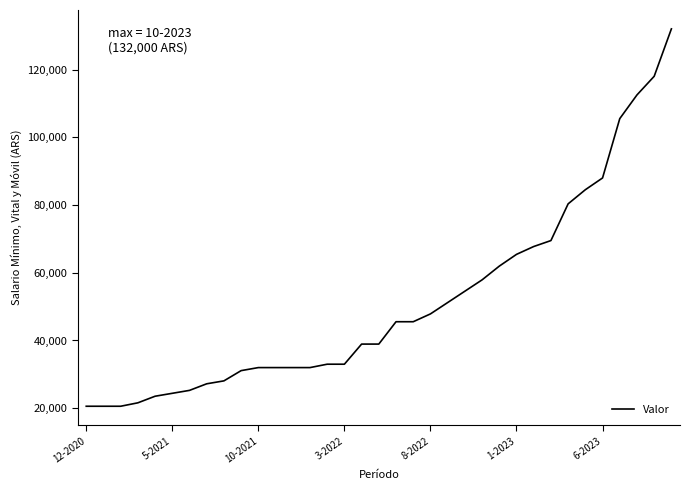

What is the difference between the maximum and minimum values?

111412.5